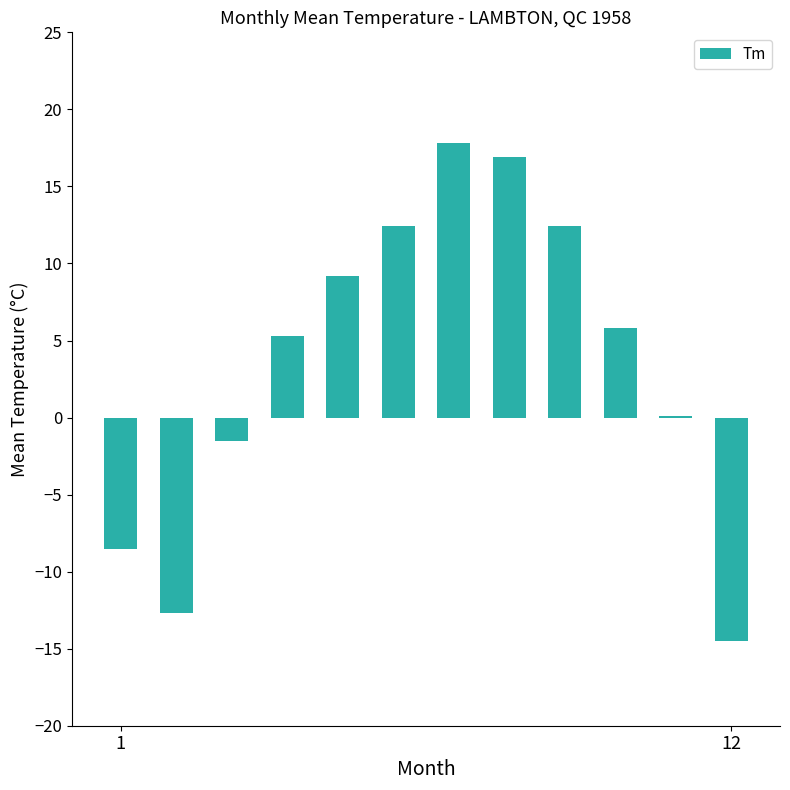

What is the sum of all values?

42.7